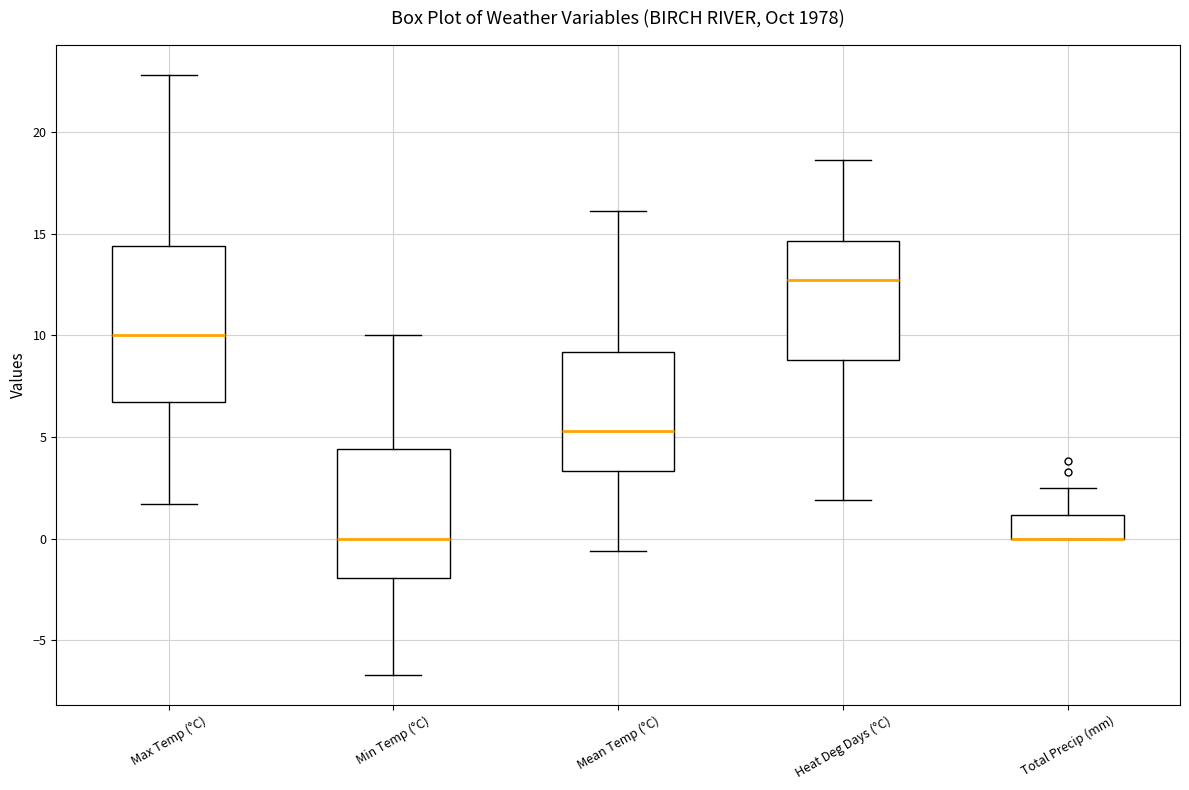

Reading left to right, read every box against the y-axis: the position of its median line, the range the box covers, and the ends of its whiskers. The values are not printed on the chart, so give them approximately, as read against the axis.

Max Temp (°C): median 10.0, box 6.5 to 14.5, whiskers 1.5 to 23.0
Min Temp (°C): median 0.0, box -2.0 to 4.5, whiskers -6.5 to 10.0
Mean Temp (°C): median 5.5, box 3.5 to 9.0, whiskers -0.5 to 16.0
Heat Deg Days (°C): median 12.5, box 9.0 to 14.5, whiskers 2.0 to 18.5
Total Precip (mm): median 0.0 (drawn on the box's lower edge), box 0.0 to 1.0, whiskers 0.0 to 2.5